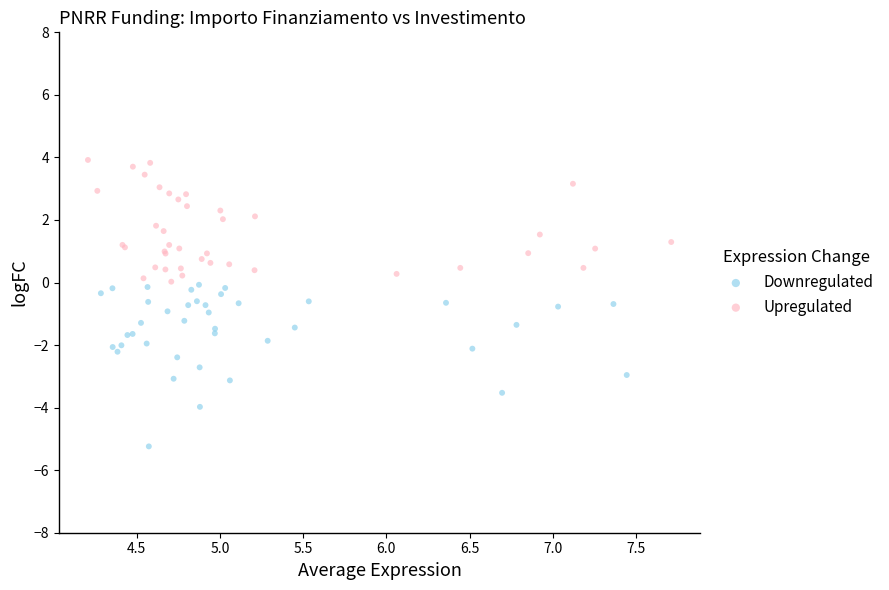

Which series reaches the maximum Y coordinate?

Upregulated